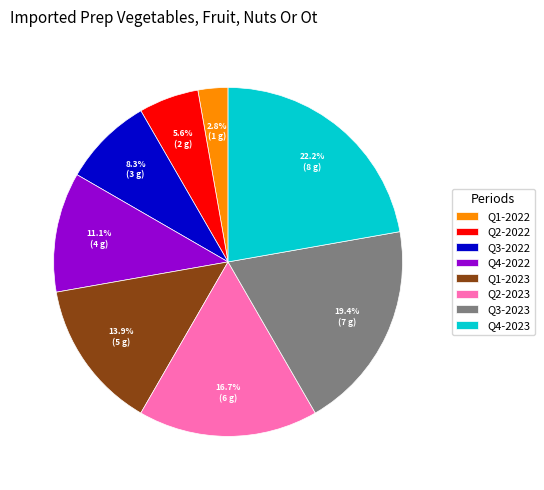

Which category has the smallest portion of the pie?

Q1-2022